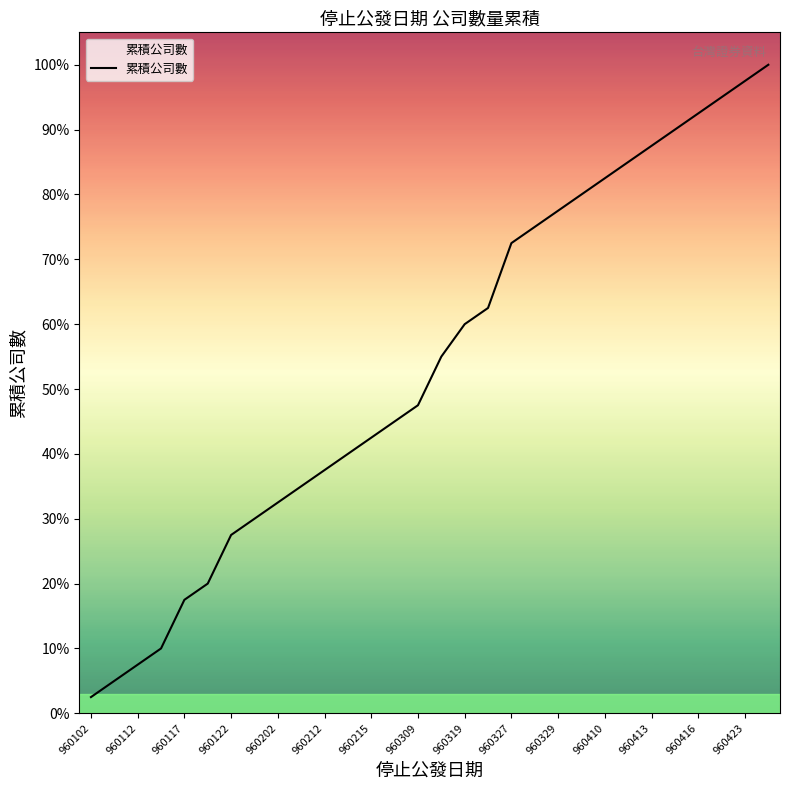

Does the chart have visible grid lines?

No